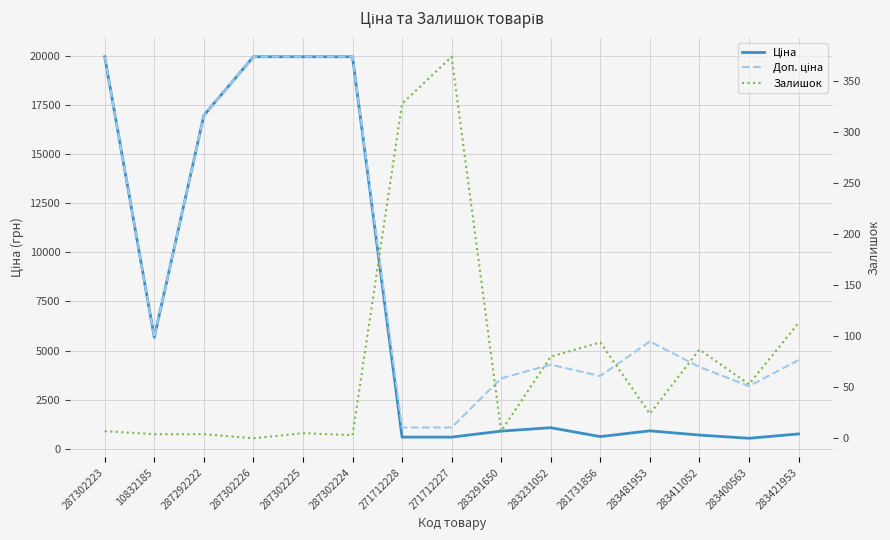

Between 287302225 and 287292222, which is larger?

287302225